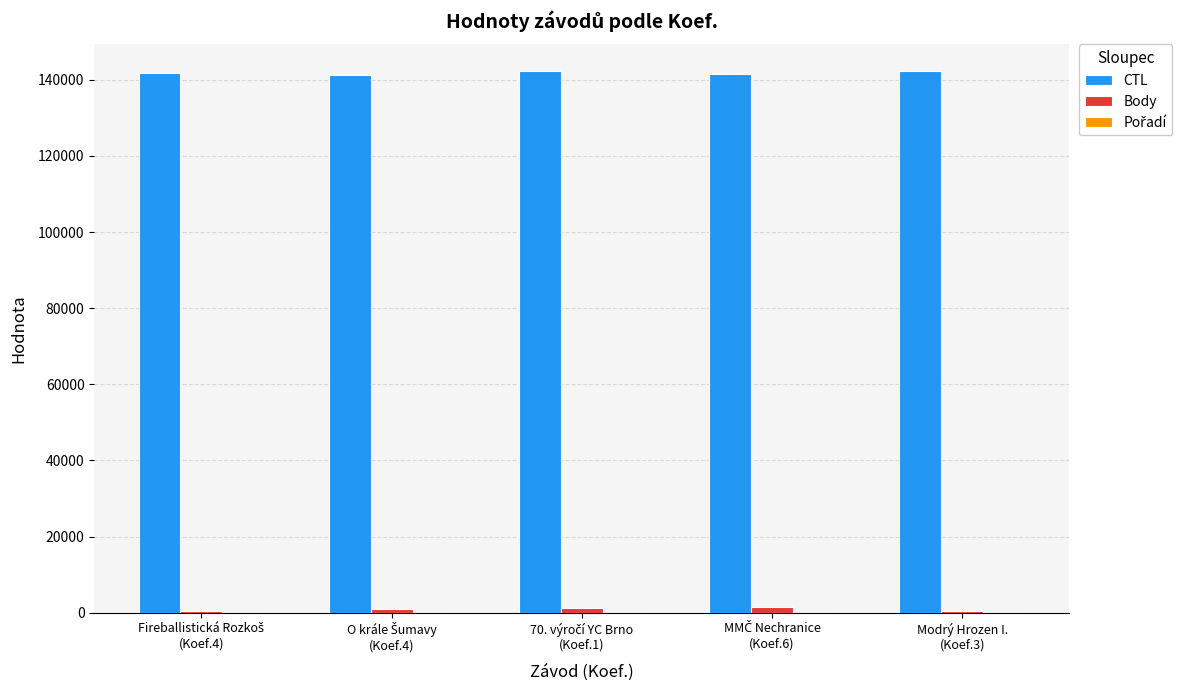

Which series has the largest total across all categories?

CTL